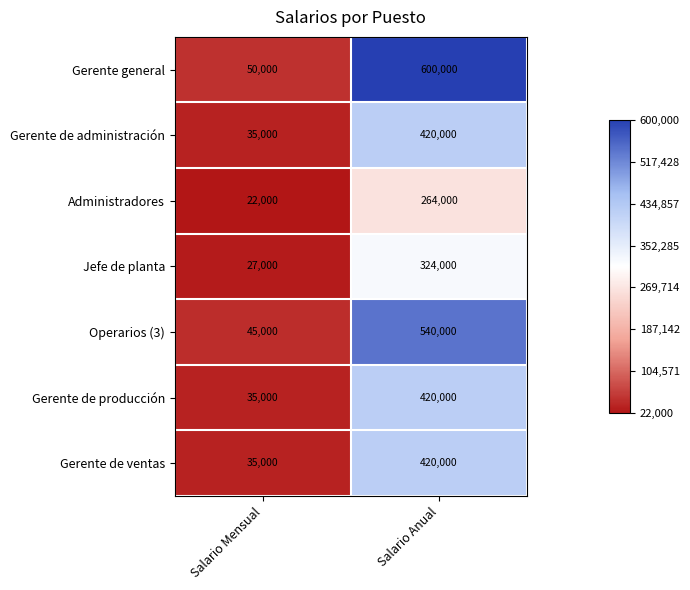

At which category is the sum across all series the highest?

Salario Anual